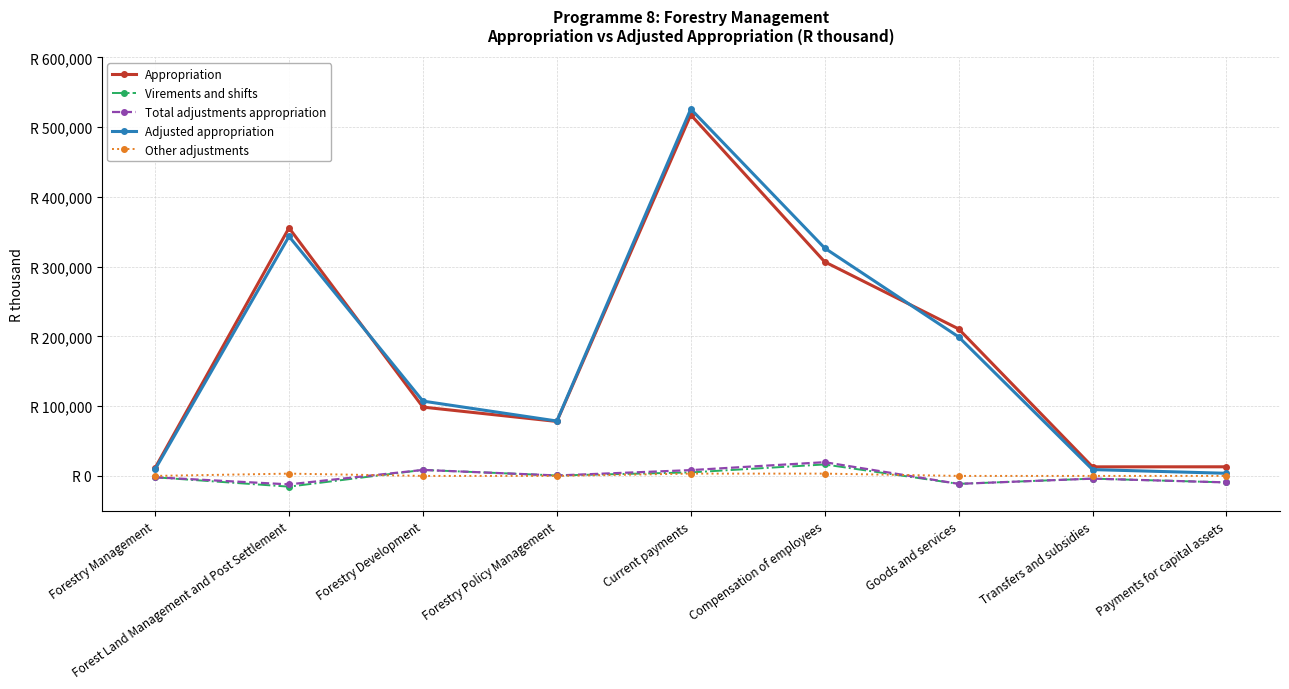

True or false: Virements and shifts and Appropriation intersect in this chart.

False